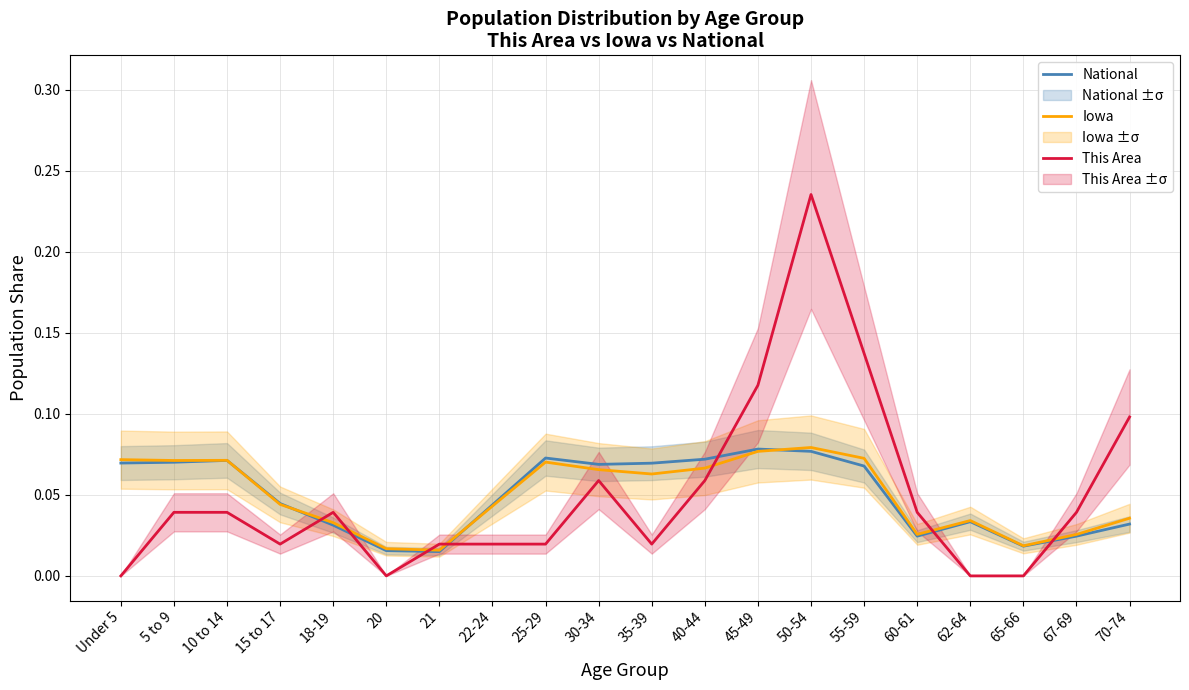

Count the number of data series in this chart.

3